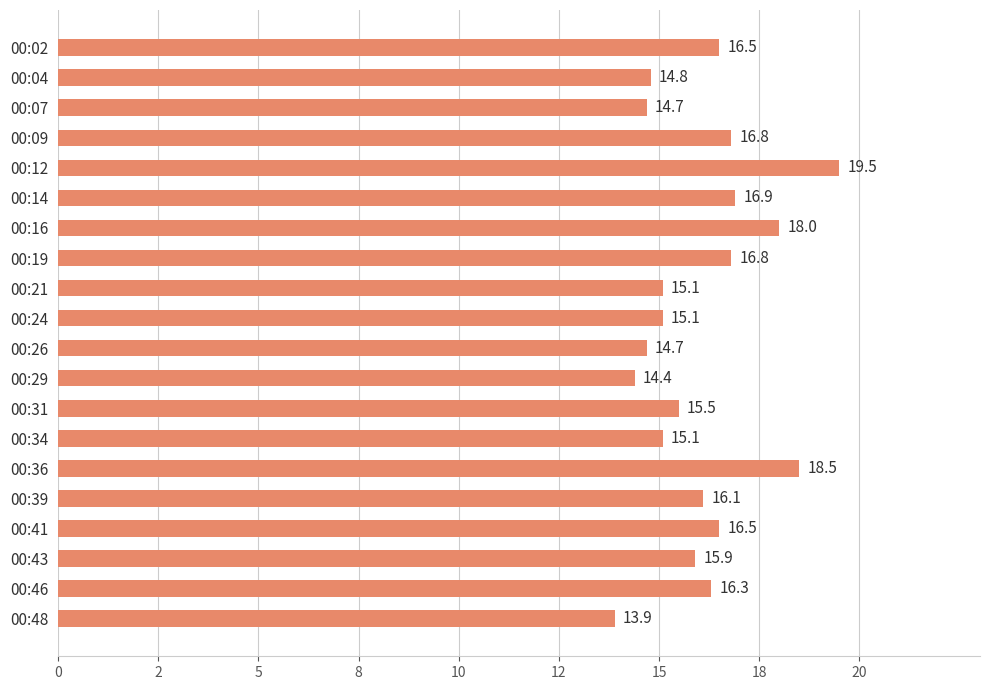

Which category has the lowest value across all series?

00:48